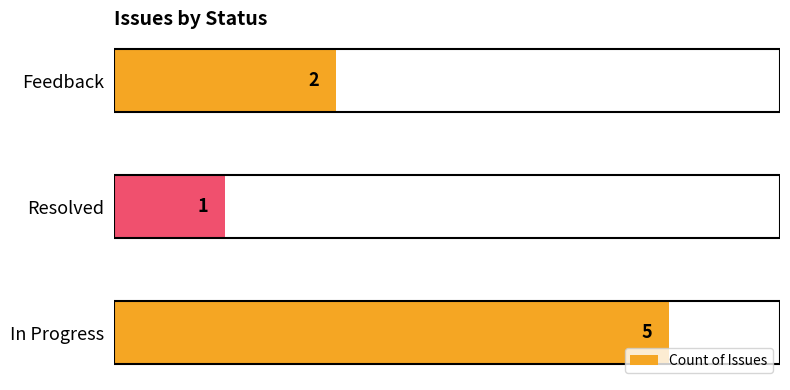

What is the maximum value shown in the chart?

5